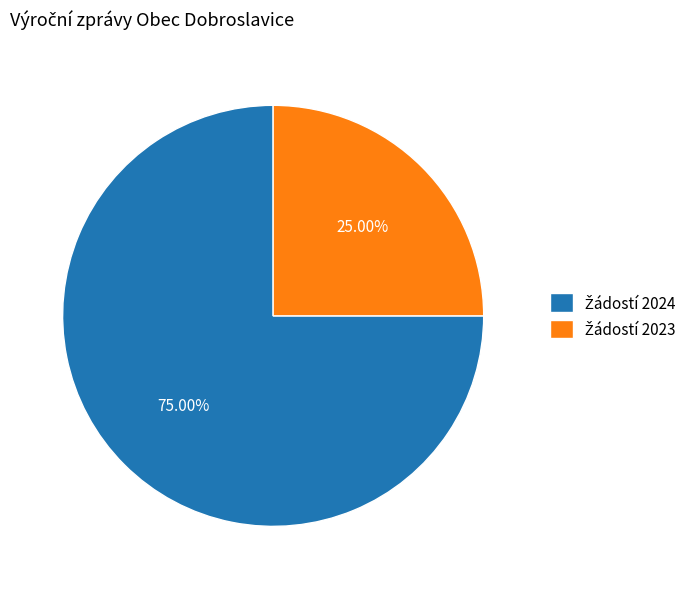

Is there any slice that represents more than half of the pie?

Yes